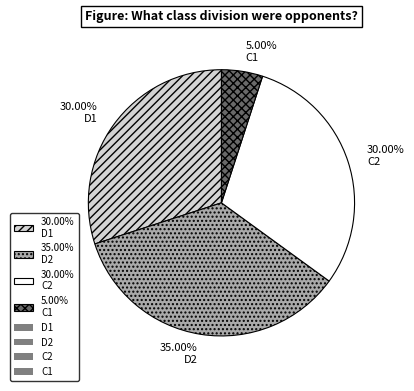

How many slices are in this pie chart?

4